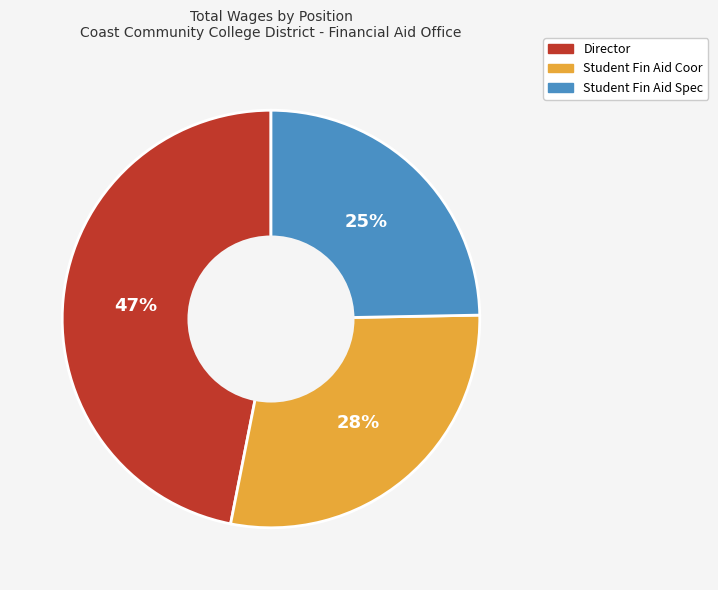

Is Director the majority of the pie?

No